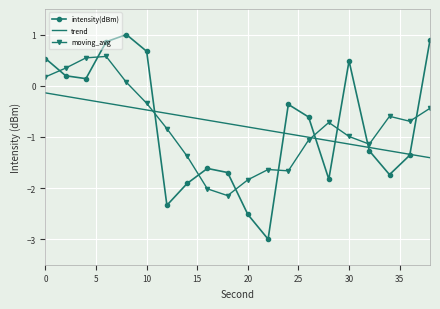

After their last crossing, which series has the higher values: moving_avg or intensity(dBm)?

intensity(dBm)